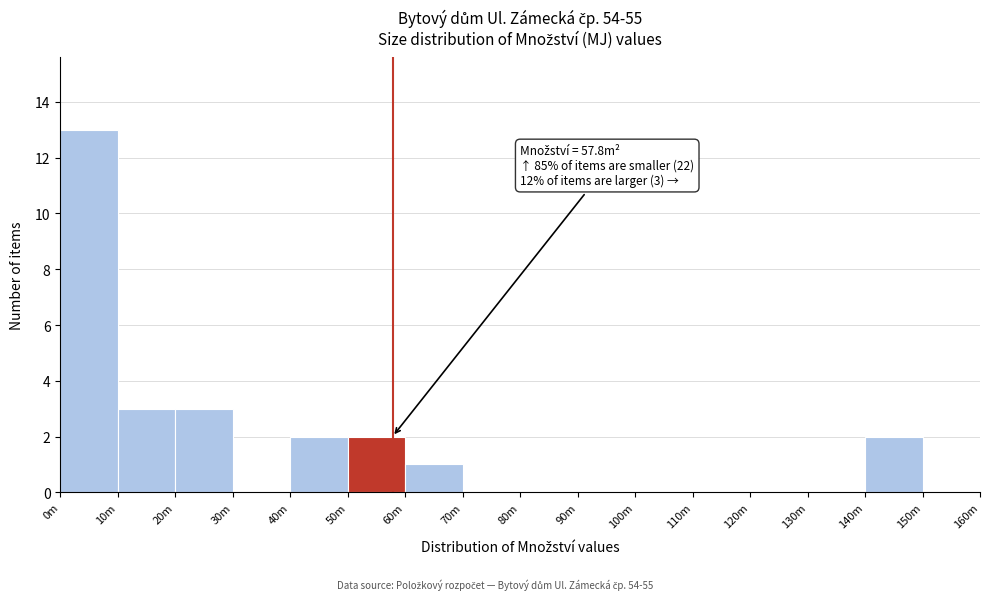

What is the greatest value displayed?

13